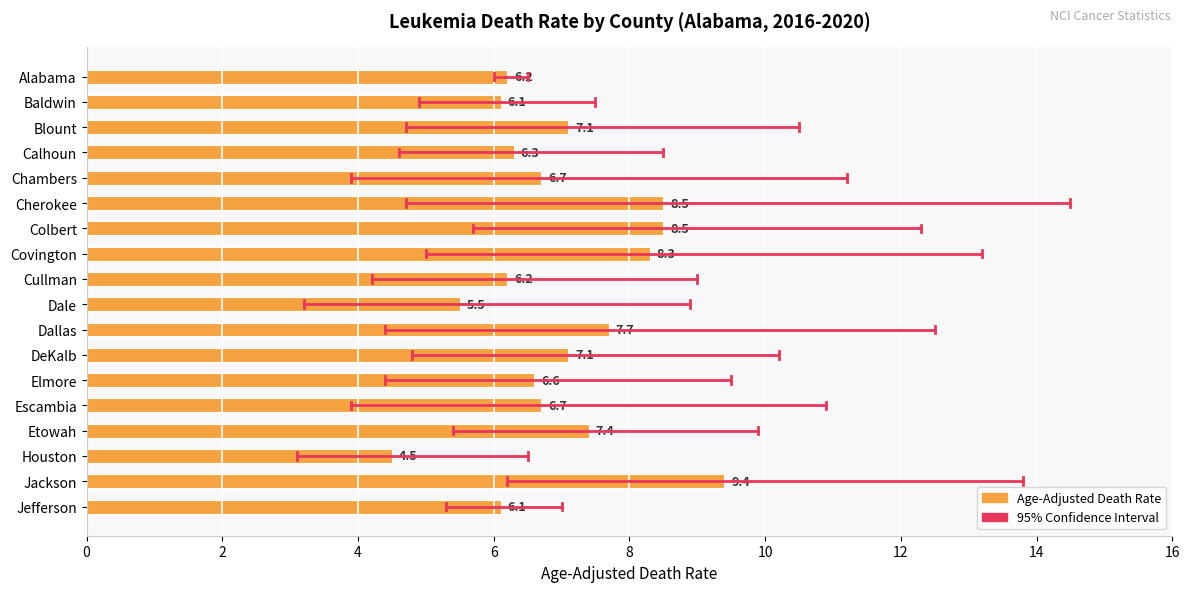

True or false: the data shows 6.3 at Calhoun.

True